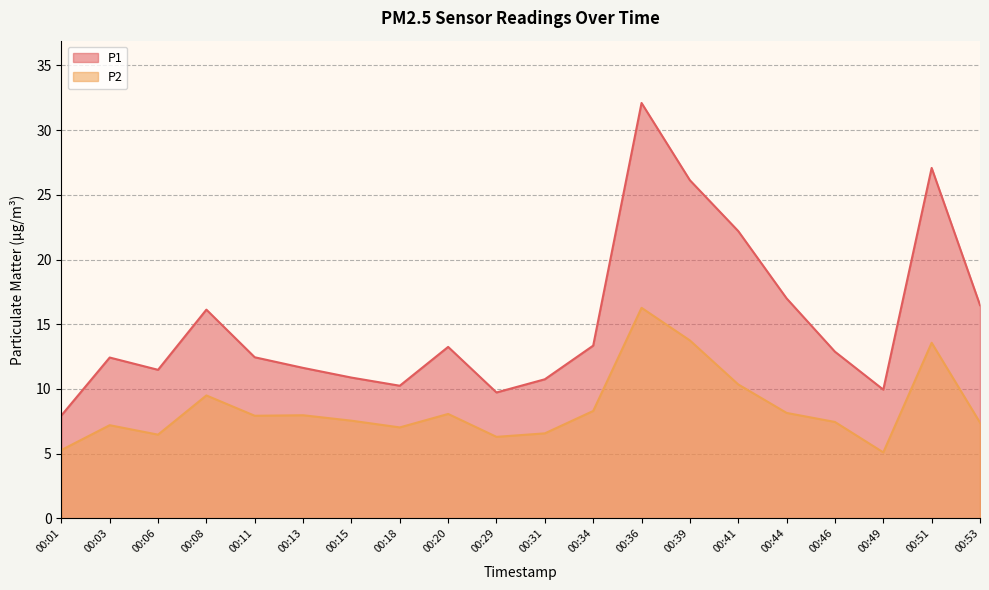

The value of P2 at 00:29 is 8.7. True or false?

False